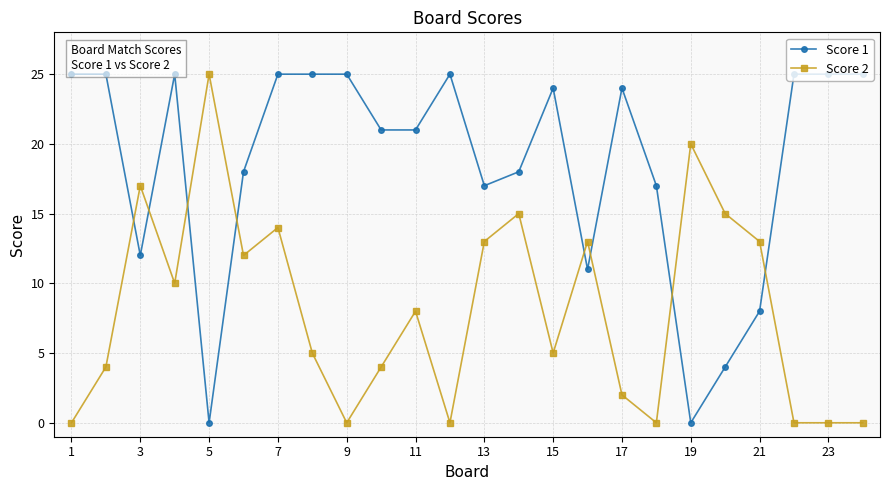

Which series has the largest total across all categories?

Score 1